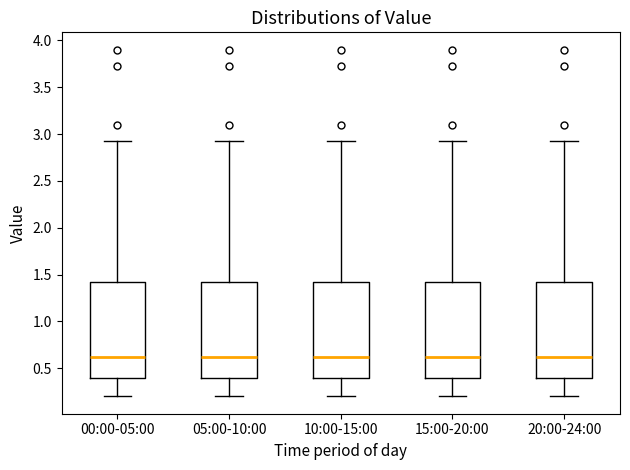

Reading left to right, transcribe this box plot: for each box, give where its median line is, the range the box spans, and where its two whiskers end, as read against the y-axis. The values are not printed on the chart, so give them approximately, as read against the axis.

00:00-05:00: median 0.60, box 0.40 to 1.45, whiskers 0.20 to 2.95
05:00-10:00: median 0.60, box 0.40 to 1.45, whiskers 0.20 to 2.95
10:00-15:00: median 0.60, box 0.40 to 1.45, whiskers 0.20 to 2.95
15:00-20:00: median 0.60, box 0.40 to 1.45, whiskers 0.20 to 2.95
20:00-24:00: median 0.60, box 0.40 to 1.45, whiskers 0.20 to 2.95